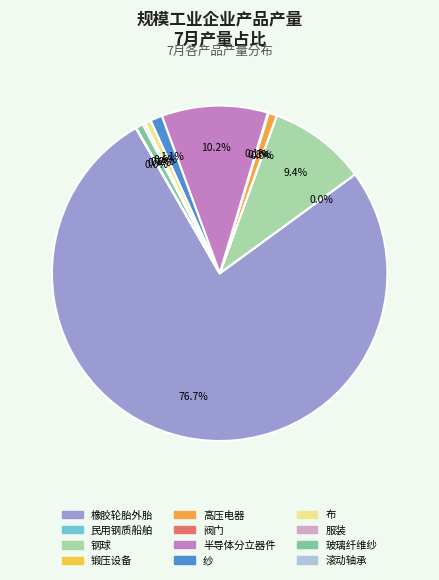

Rank the categories by value from highest to lowest.

橡胶轮胎外胎, 半导体分立器件, 钢球, 纱, 高压电器, 玻璃纤维纱, 布, 服装, 阀门, 滚动轴承, 锻压设备, 民用钢质船舶